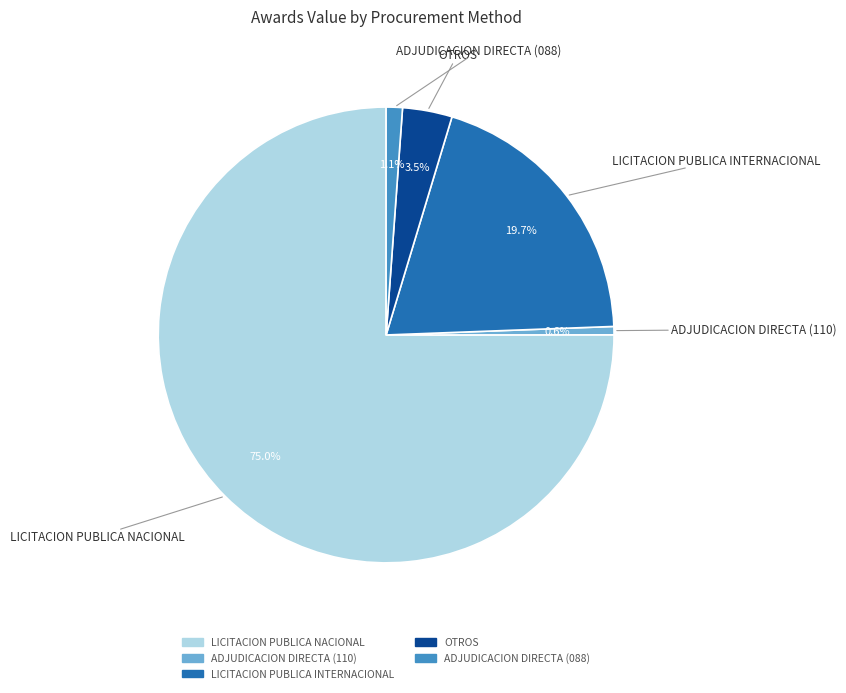

What is the ratio of the value at ADJUDICACION DIRECTA (110) to the value at OTROS?

0.2